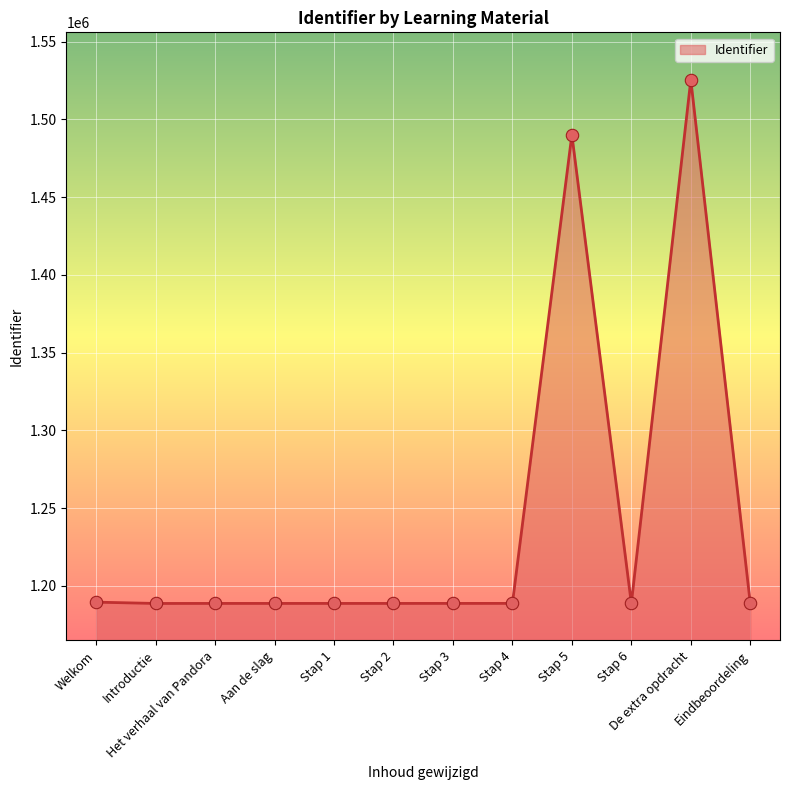

What is the ratio of the value at Stap 6 to the value at Introductie?

1.0